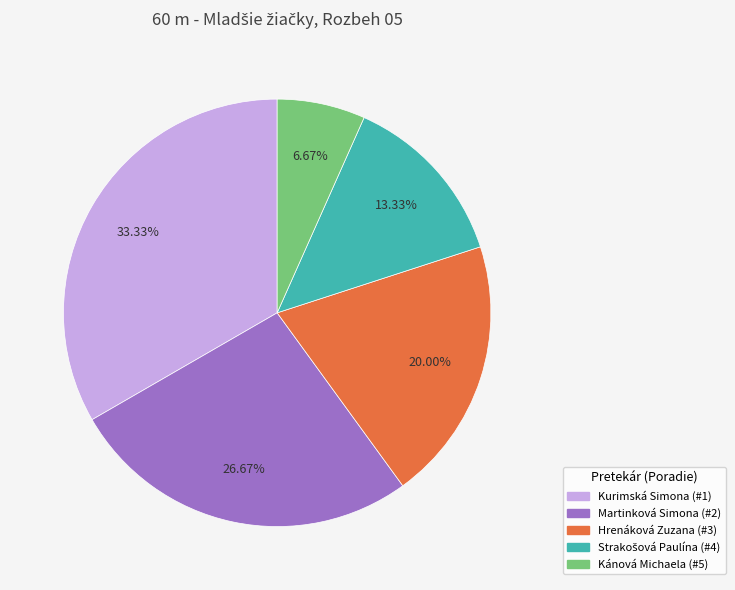

How much of the chart is everything except Martinková Simona?

73.3%